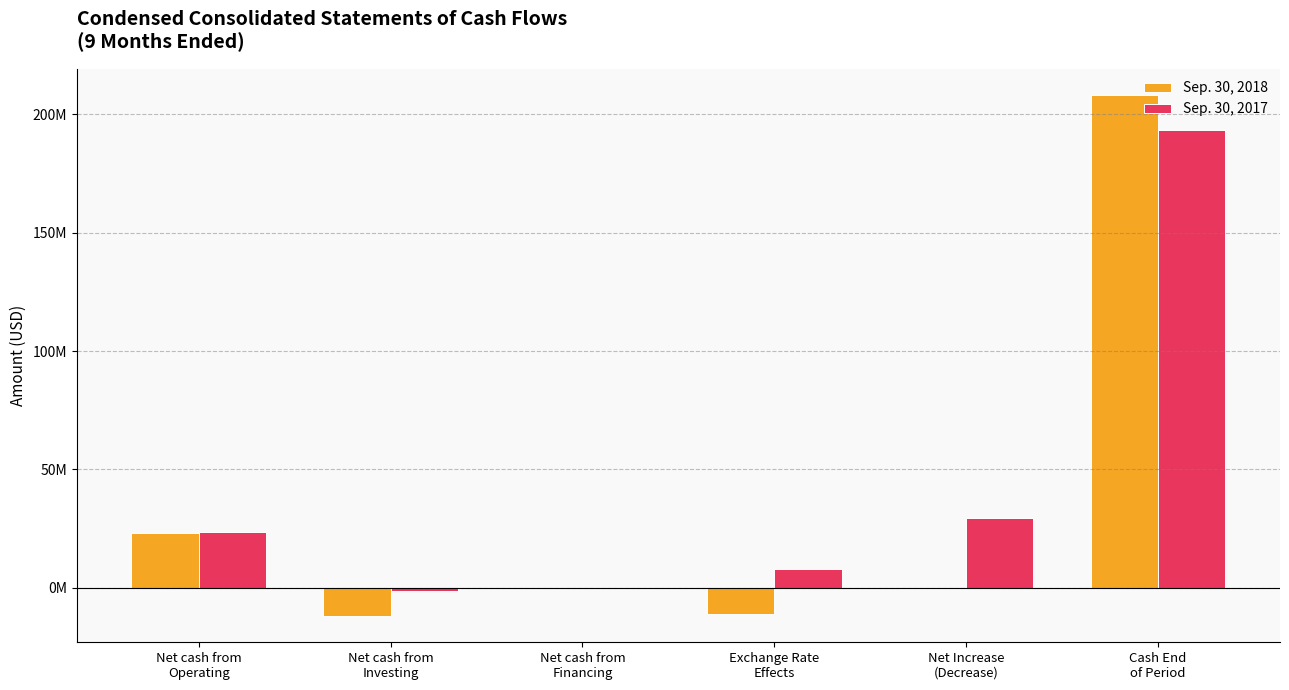

What is the value of the Sep. 30, 2018 bar at the 3rd from the left?

-294295